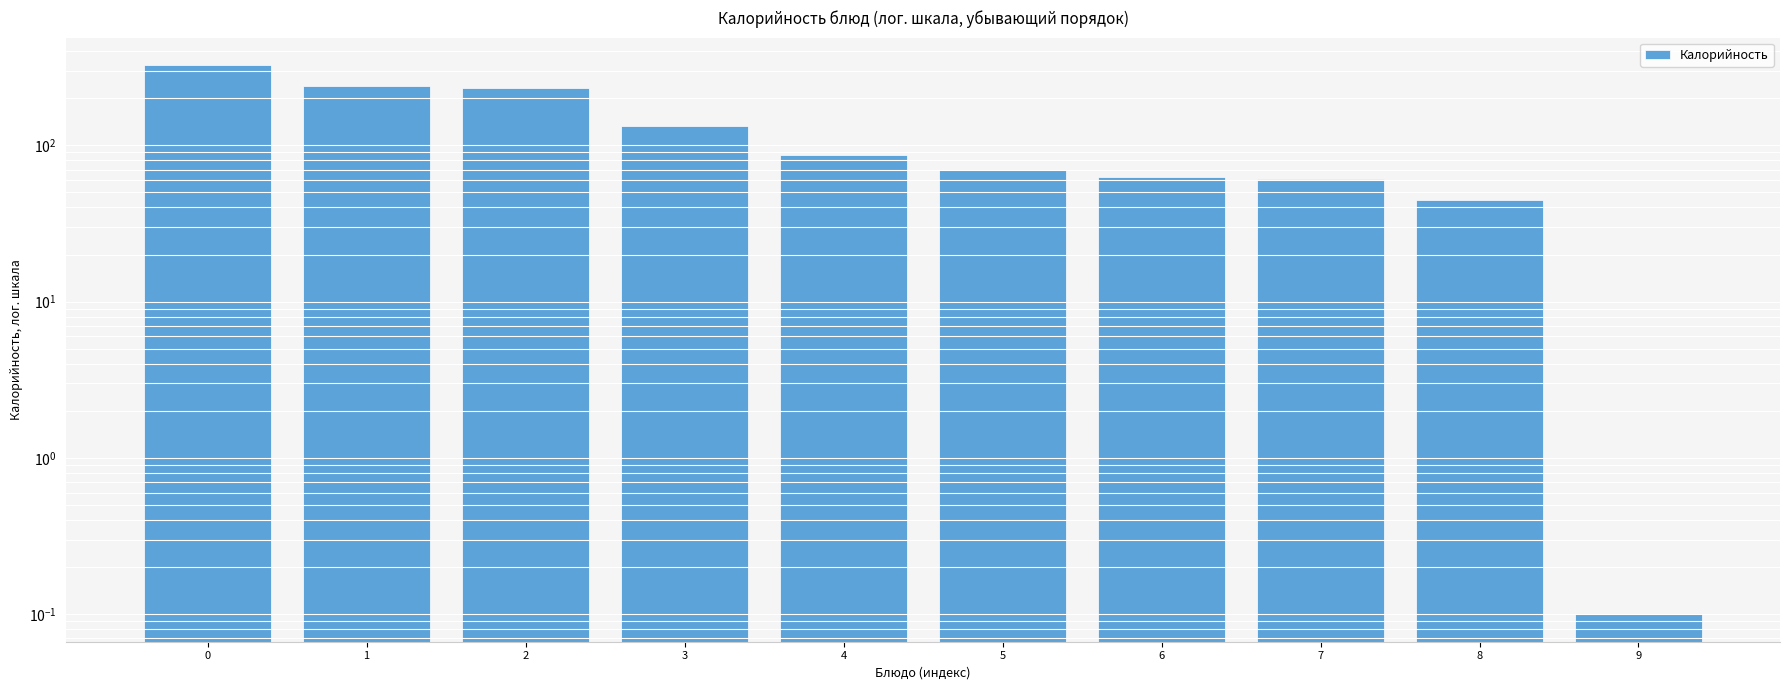

The chart shows a value of 210.9 at 3. True or false?

False